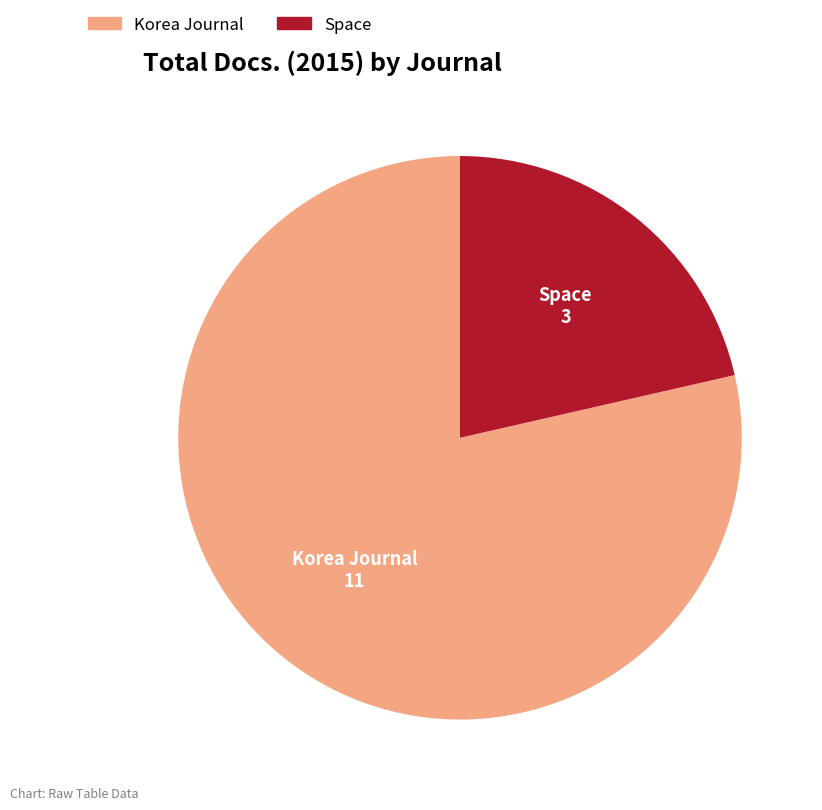

What is the ratio of the value at Korea Journal to the value at Space?

3.7